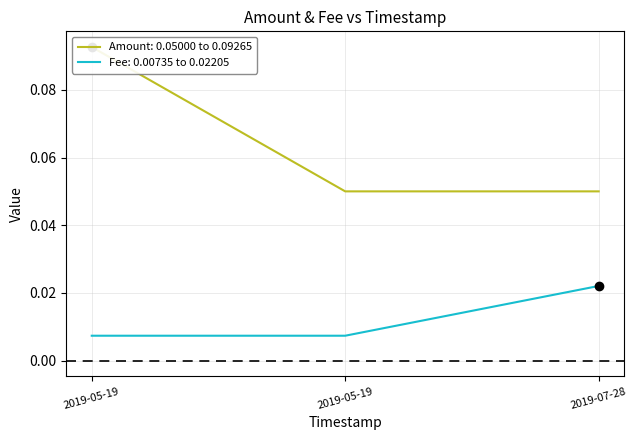

Rank the series by their maximum value, from highest to lowest.

Amount, Fee